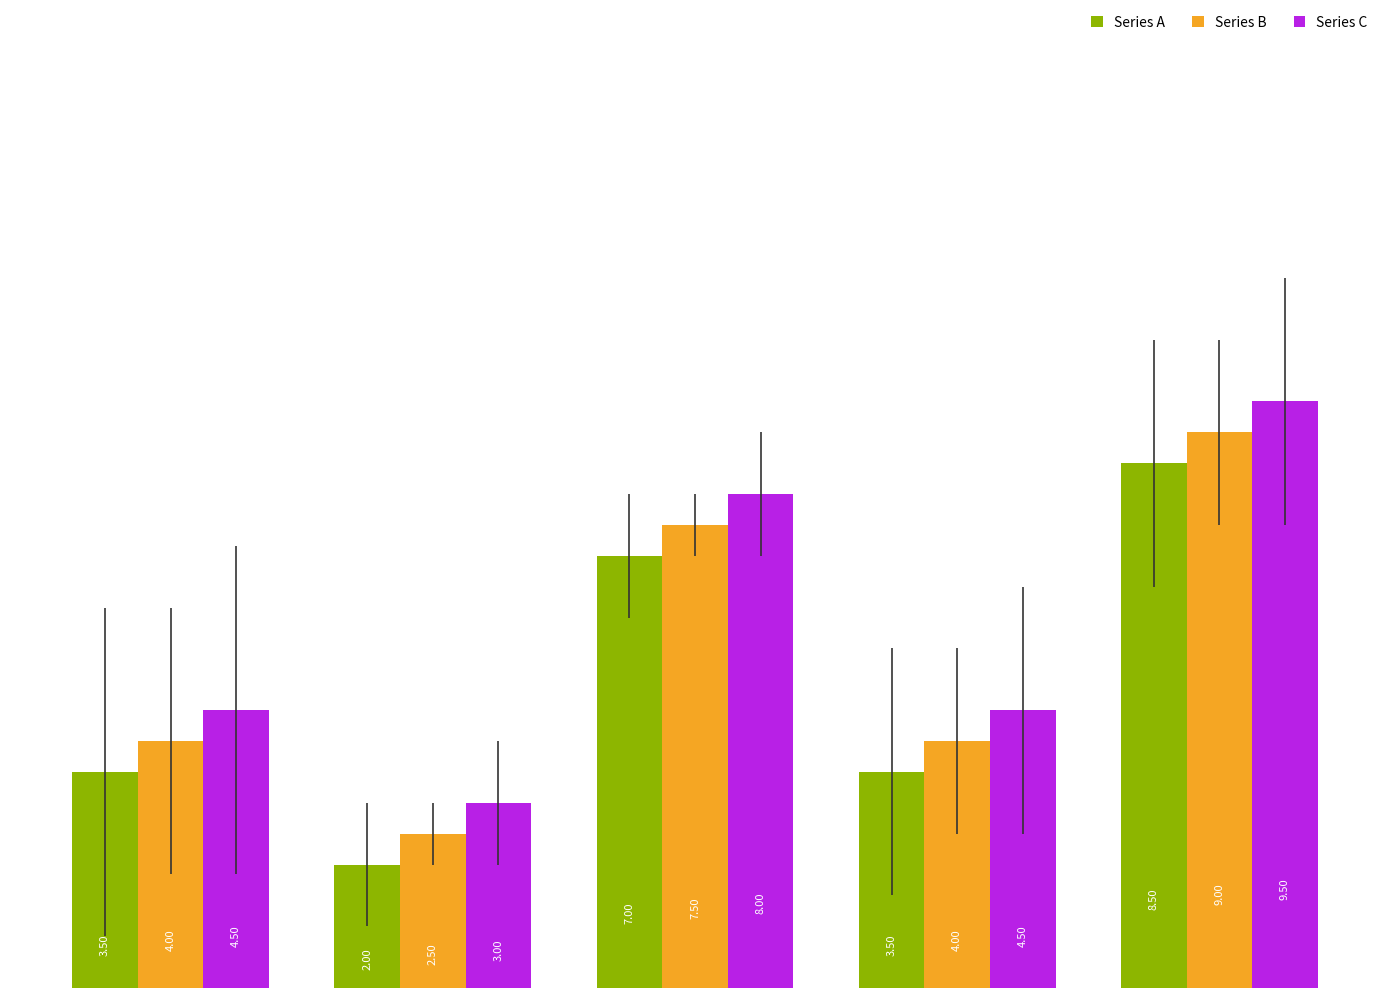

What is the difference between the maximum and minimum values in the Series B series?

6.5